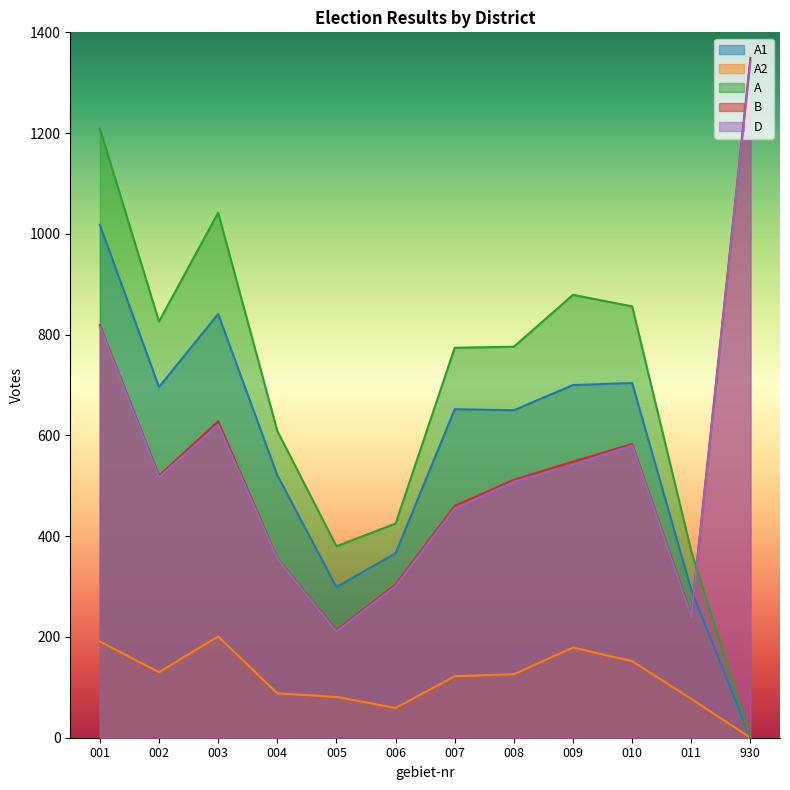

How many lines are shown in the chart?

5